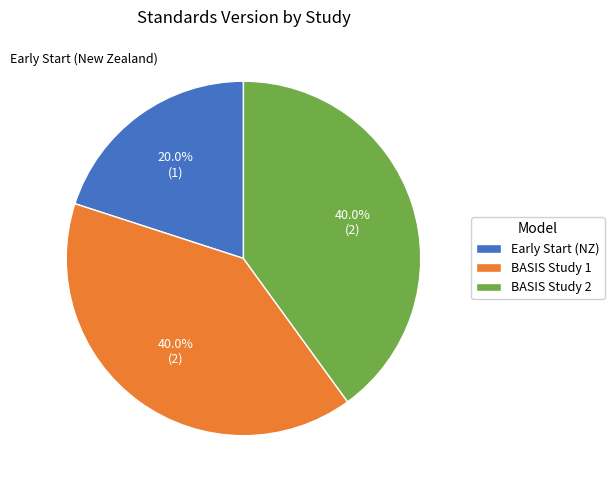

What is the ratio of the value at BASIS Study 1 to the value at Early Start (NZ)?

2.0